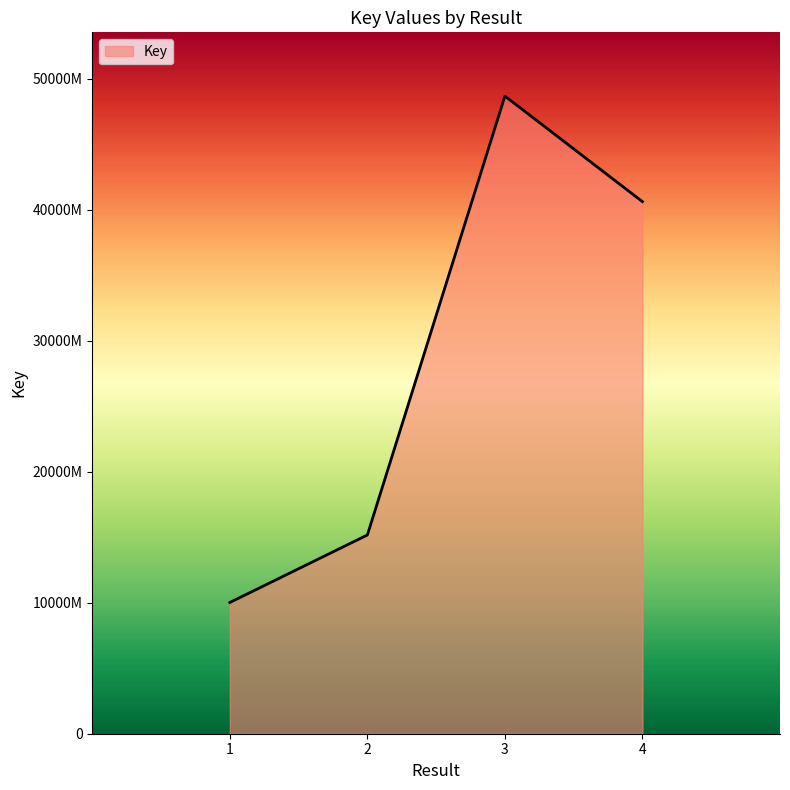

How many lines are shown in the chart?

1